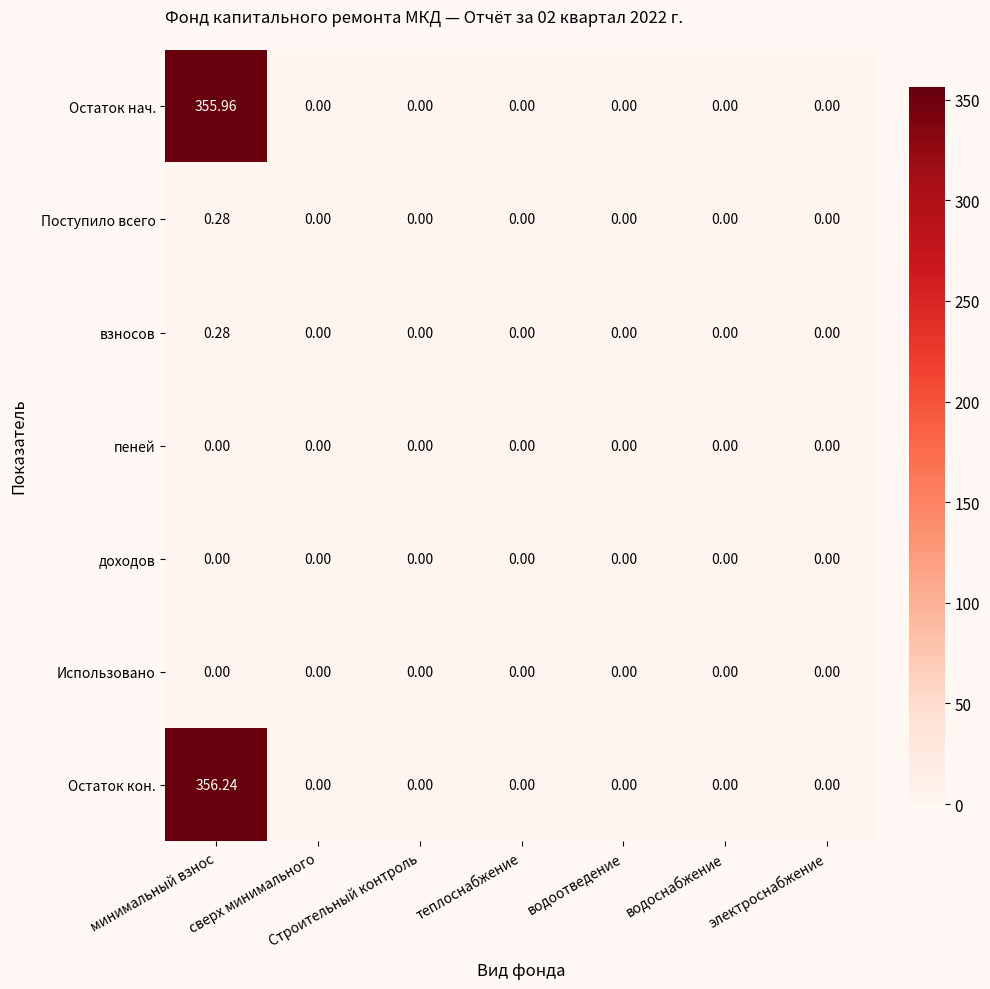

How many distinct data groups are displayed?

7